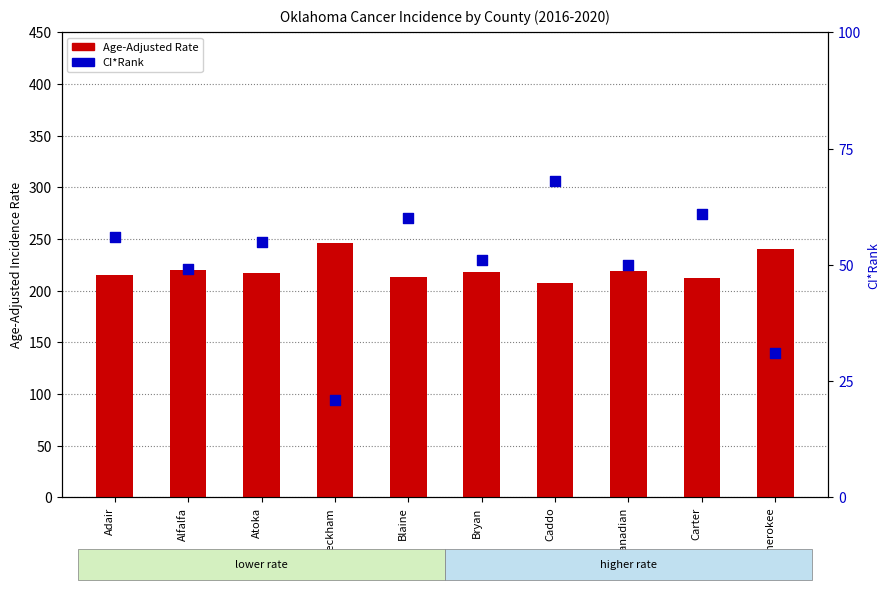

At how many categories does at least one series exceed 210?

9